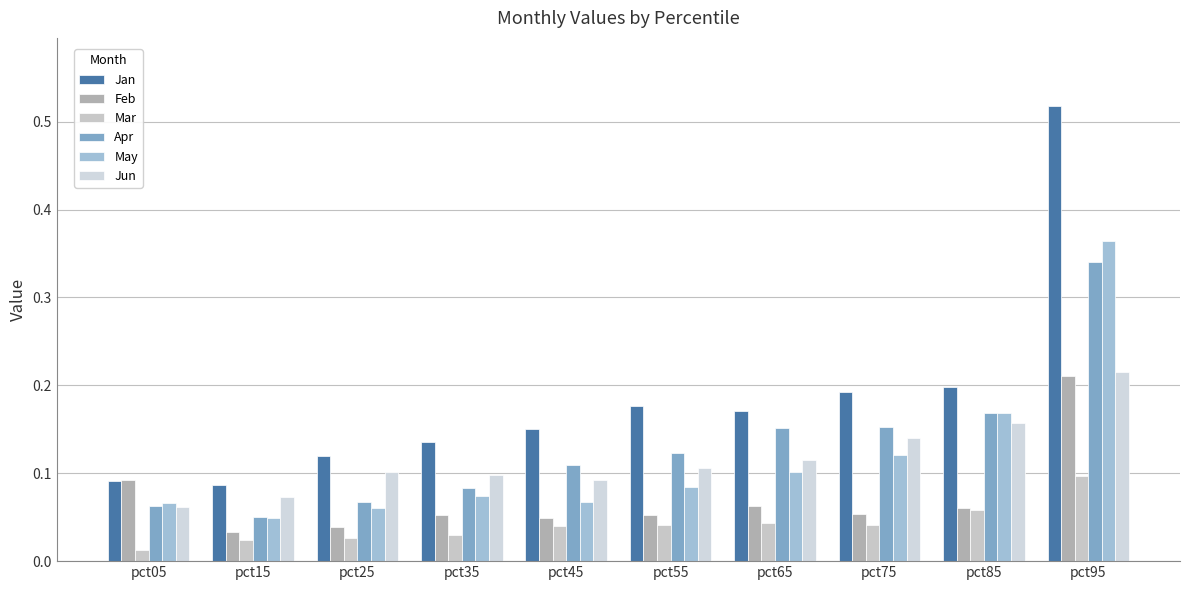

Is the value of Feb at pct45 greater than the value of Apr at pct55?

No